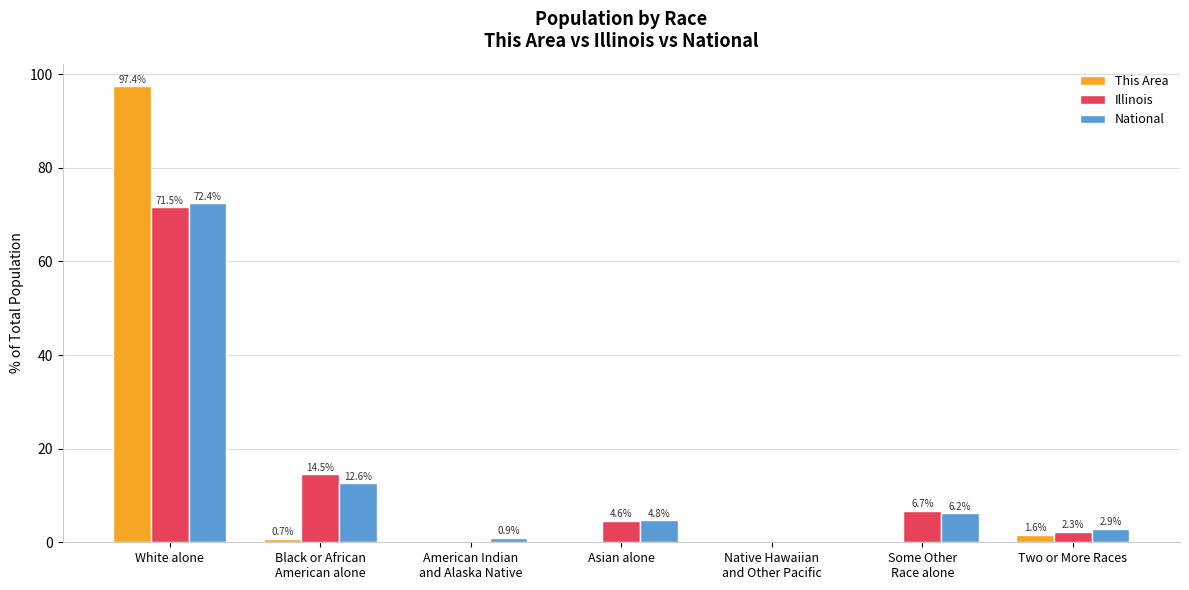

At which category is the sum across all series the highest?

White alone